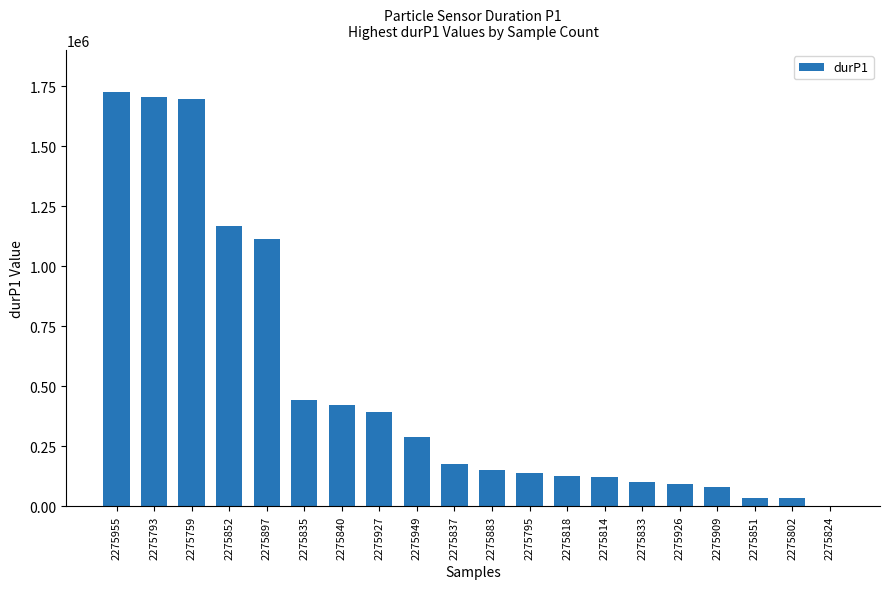

What is the maximum value shown in the chart?

1723637